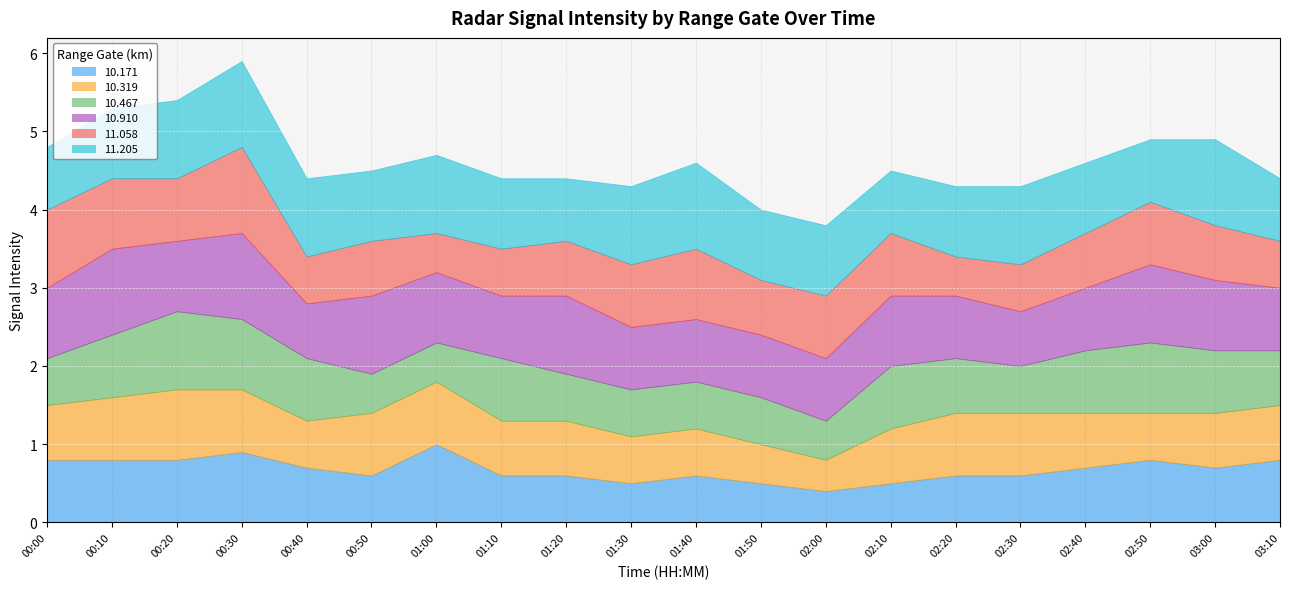

At which category does  10.171 reach its first local valley?

00:50